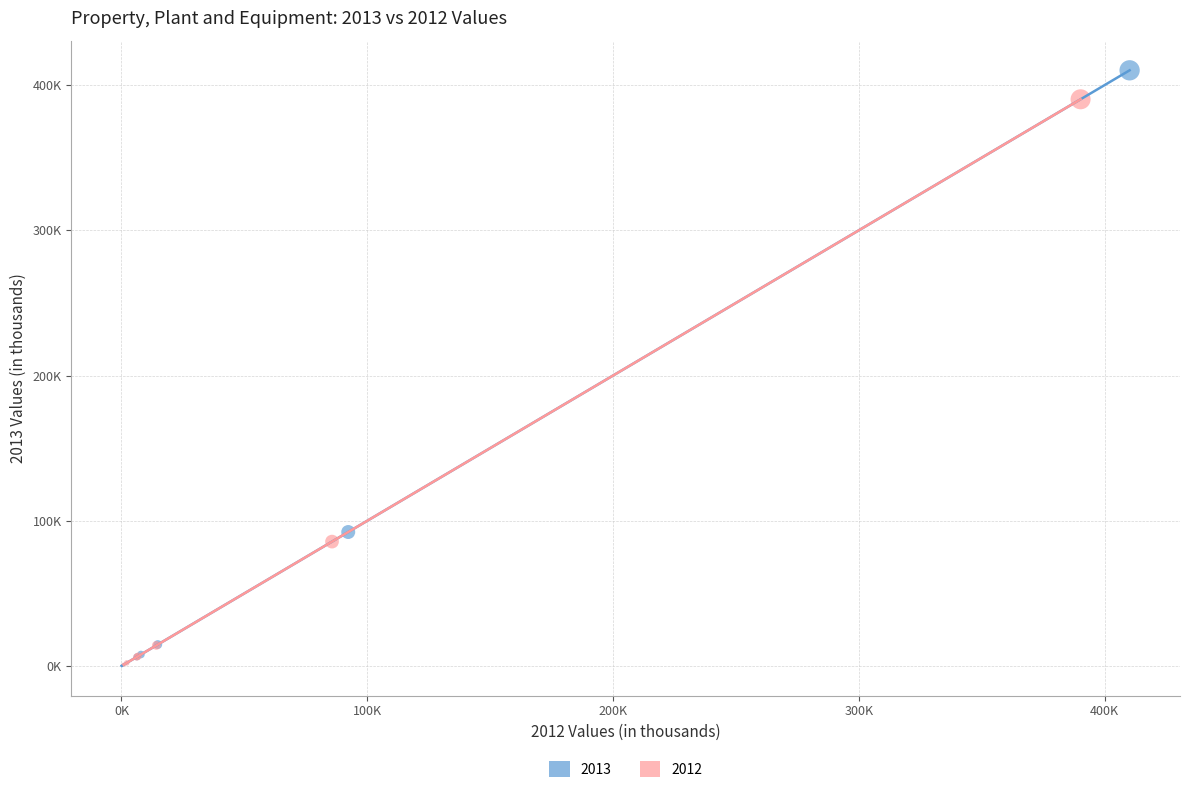

What are all the series names shown in the legend?

2013, 2012